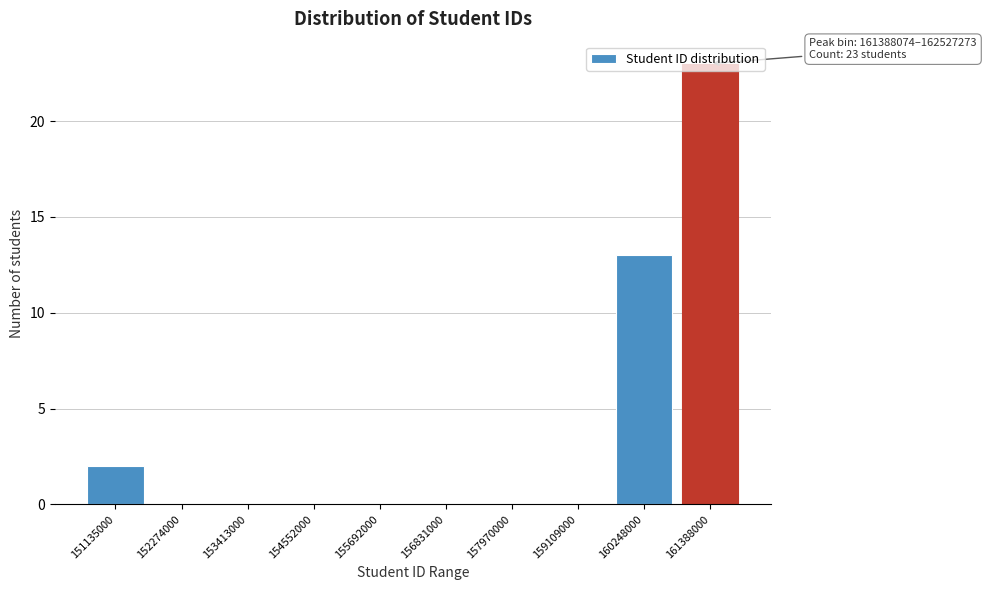

What is the sum of all values?

38